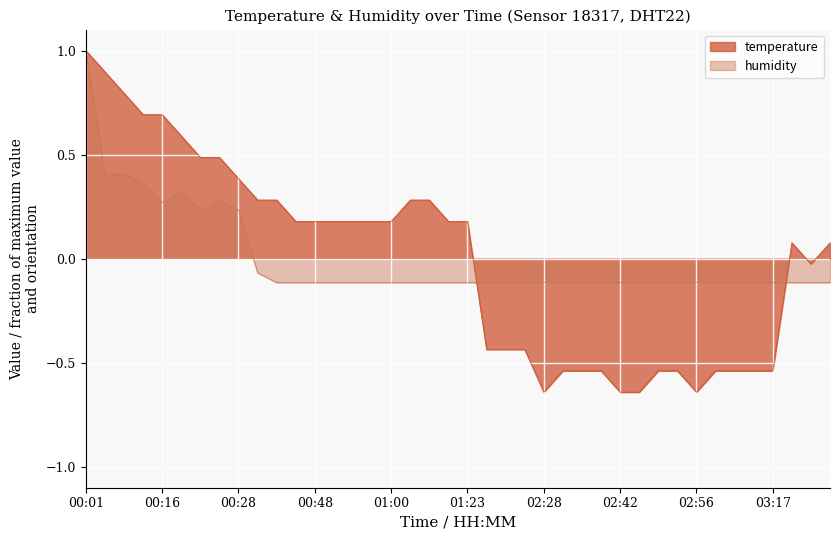

What is the greatest value displayed?

1.0